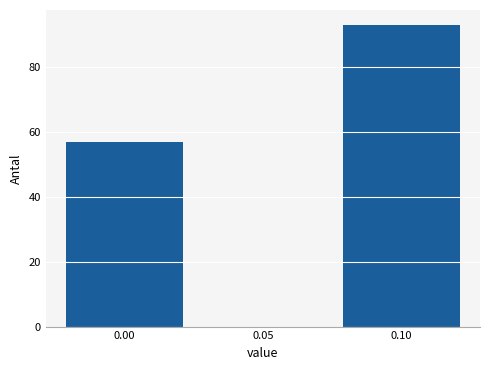

Reading left to right, transcribe all the data shown in this chart.

0.00=57	0.05=0	0.10=93